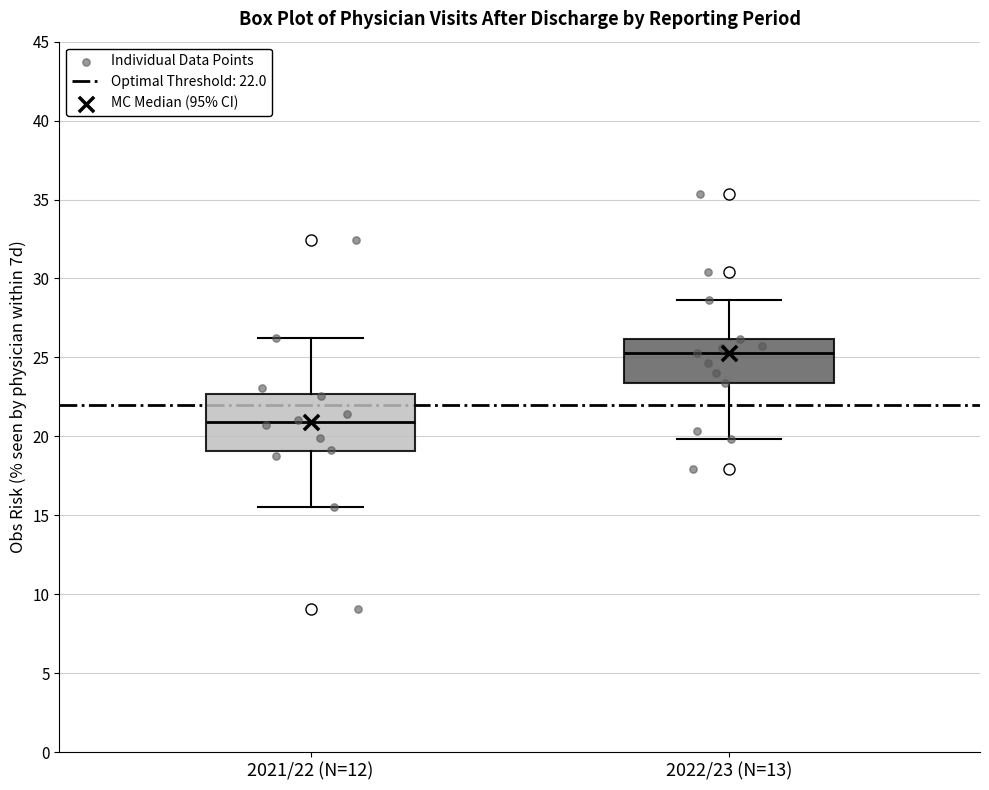

Comparing the boxes themselves (not the whiskers), which one is the tallest?

2021/22 (N=12)